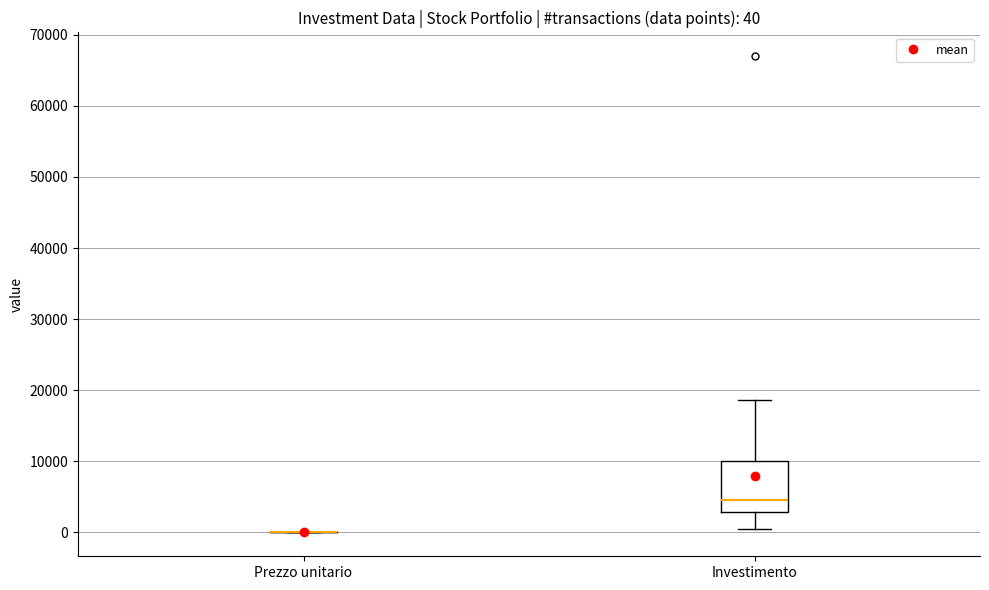

Which box is the tallest, from its lower edge to its upper edge?

Investimento